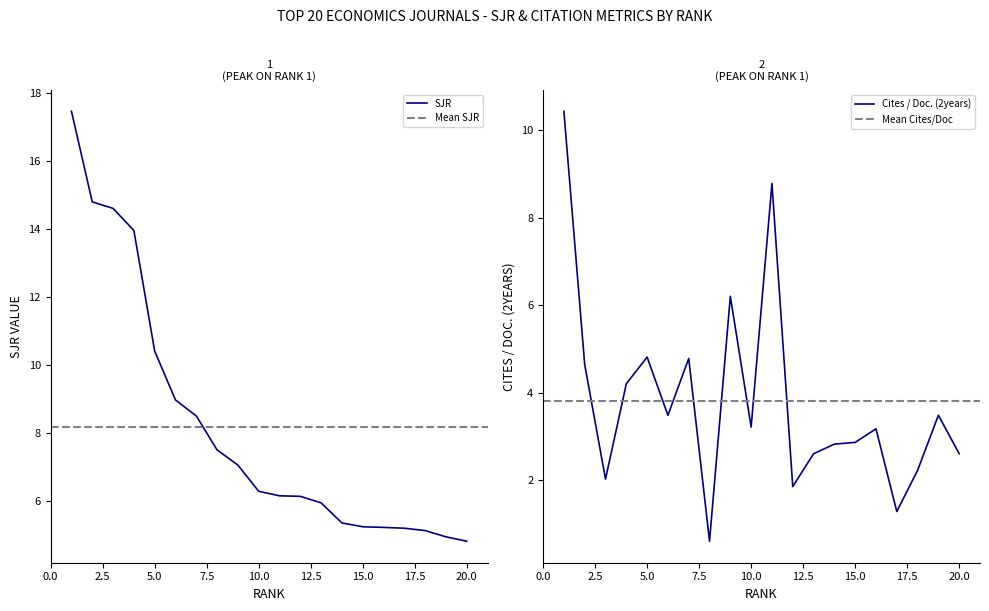

In Cites / Doc. (2years), how many points are lower than both neighbors (excluding endpoints)?

6